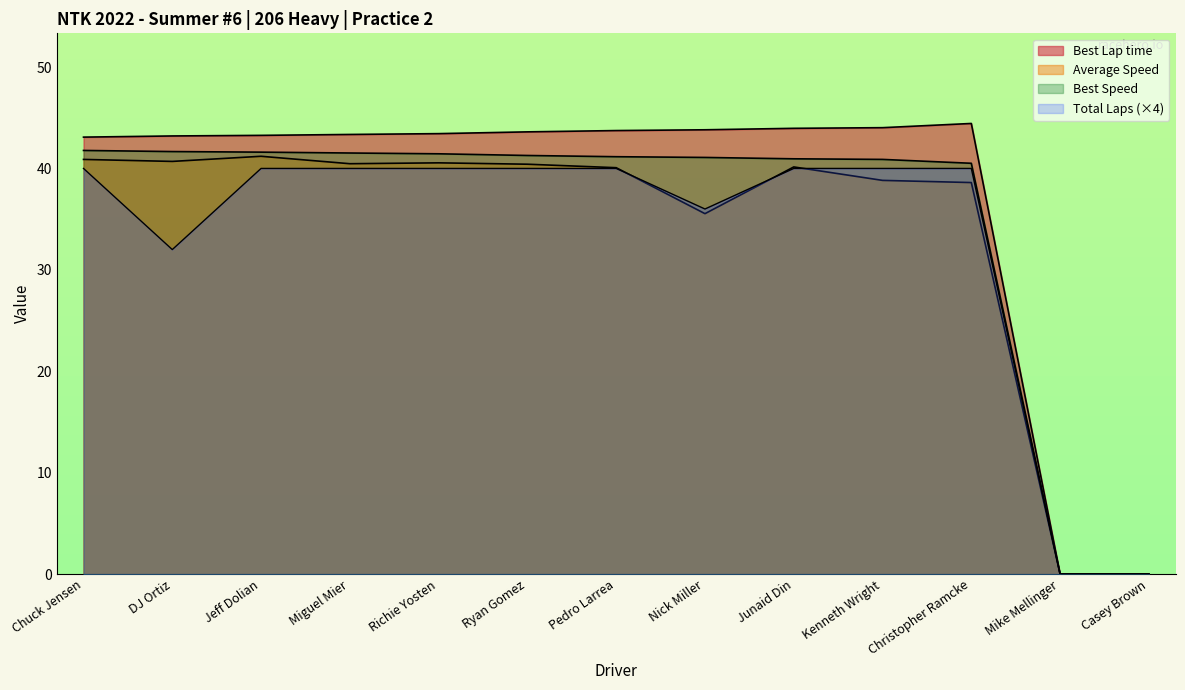

Reading left to right, list all the values displayed in this chart.

Total Laps: Chuck Jensen=40.0	DJ Ortiz=32.0	Jeff Dolian=40.0	Miguel Mier=40.0	Richie Yosten=40.0	Ryan Gomez=40.0	Pedro Larrea=40.0	Nick Miller=36.0	Junaid Din=40.0	Kenneth Wright=40.0	Christopher Ramcke=40.0	Mike Mellinger=0.0	Casey Brown=0.0
Total Time: Chuck Jensen=43.1	DJ Ortiz=43.2	Jeff Dolian=43.3	Miguel Mier=43.4	Richie Yosten=43.4	Ryan Gomez=43.6	Pedro Larrea=43.7	Nick Miller=43.8	Junaid Din=44.0	Kenneth Wright=44.0	Christopher Ramcke=44.4	Mike Mellinger=0.0	Casey Brown=0.0
Best Lap time: Chuck Jensen=41.8	DJ Ortiz=41.7	Jeff Dolian=41.6	Miguel Mier=41.5	Richie Yosten=41.4	Ryan Gomez=41.3	Pedro Larrea=41.2	Nick Miller=41.1	Junaid Din=41.0	Kenneth Wright=40.9	Christopher Ramcke=40.5	Mike Mellinger=0.0	Casey Brown=0.0
Best Speed: Chuck Jensen=40.9	DJ Ortiz=40.7	Jeff Dolian=41.2	Miguel Mier=40.5	Richie Yosten=40.6	Ryan Gomez=40.4	Pedro Larrea=40.1	Nick Miller=35.5	Junaid Din=40.1	Kenneth Wright=38.8	Christopher Ramcke=38.6	Mike Mellinger=0.0	Casey Brown=0.0